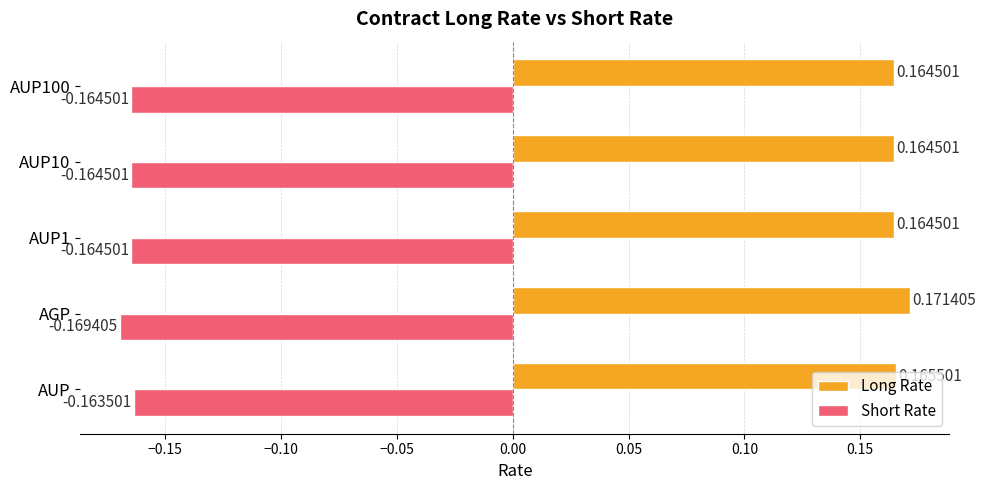

Rank the series by their maximum value, from lowest to highest.

Short Rate, Long Rate